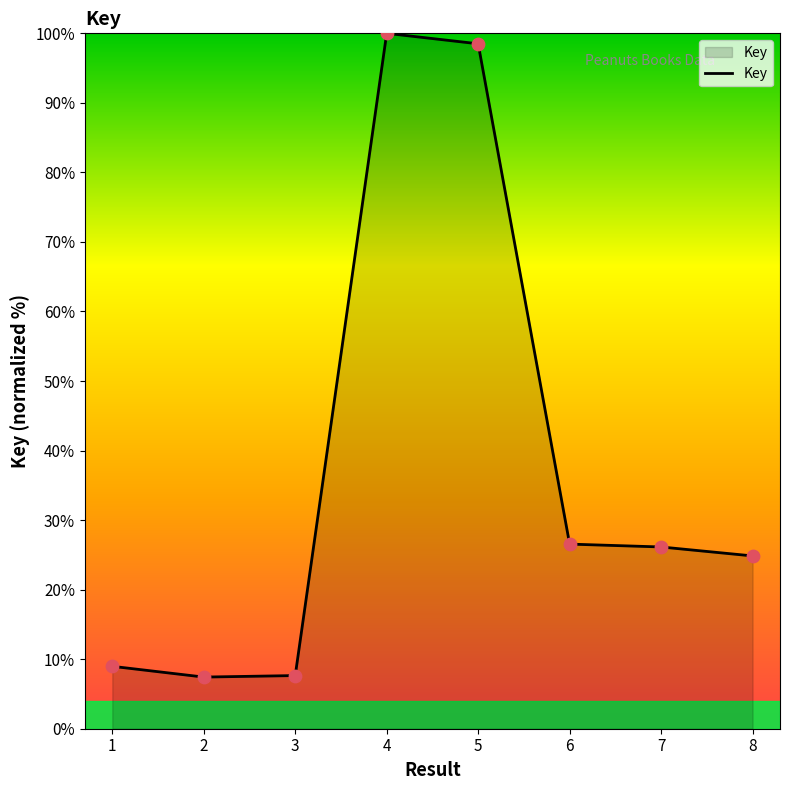

What is the change in value from 5 to 7?

-72.4